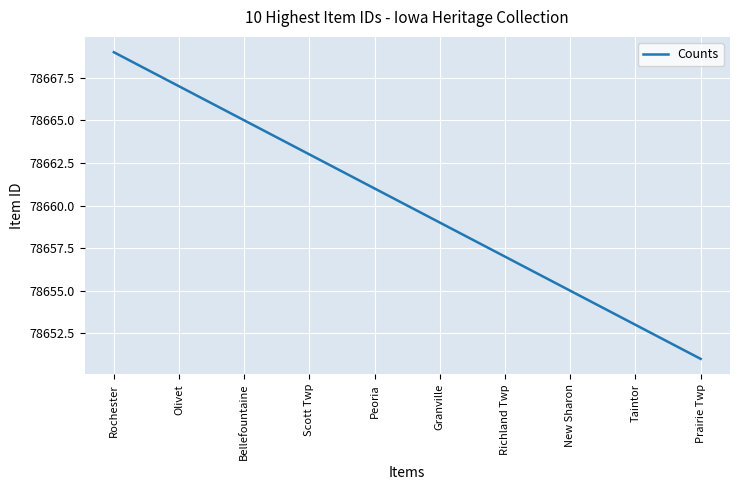

What position from the left is Olivet?

2